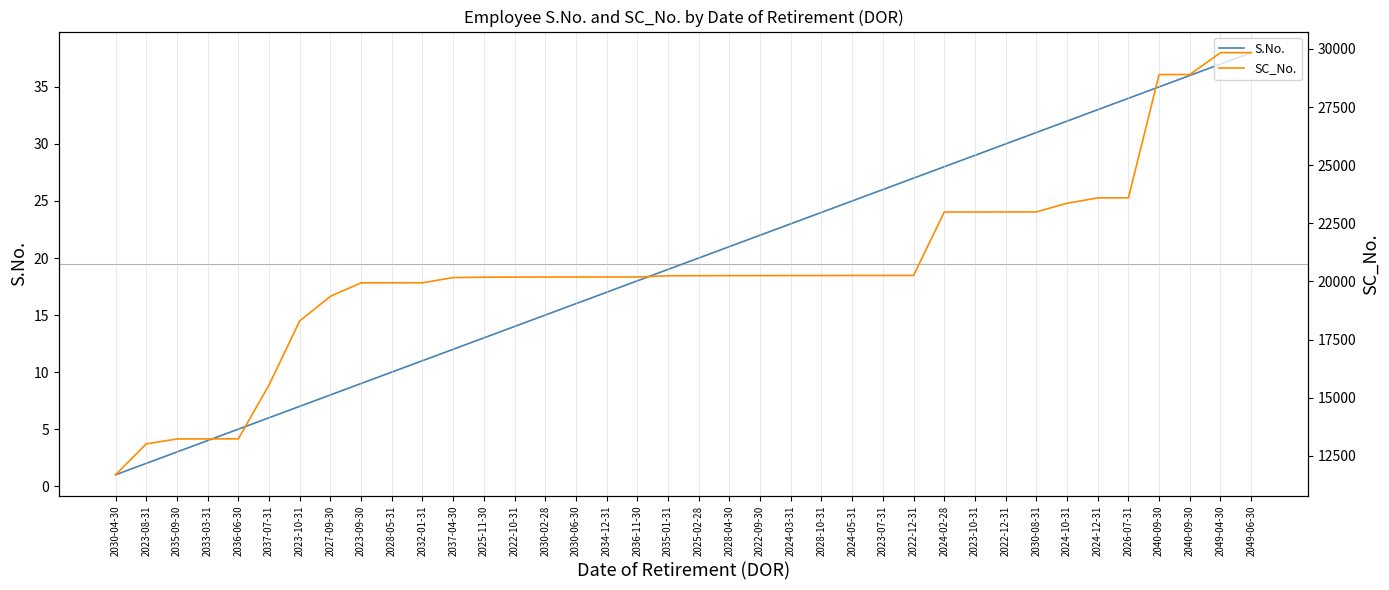

What is the label of the 10th point from the left?

2028-05-31